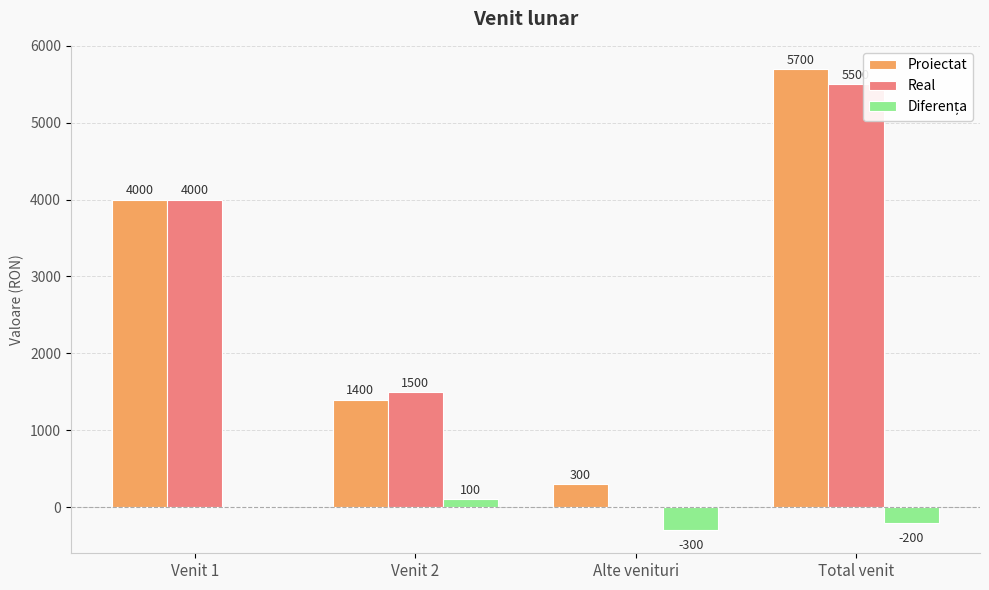

Which series changed the most between Venit 1 and Alte venituri?

Real